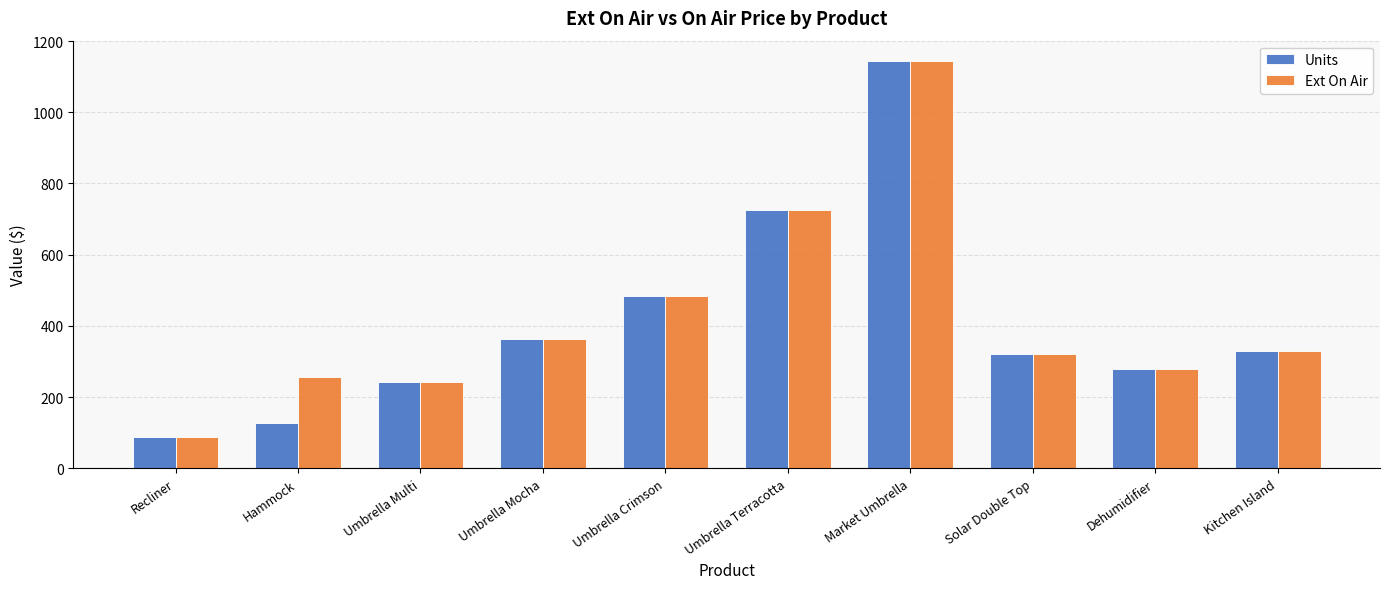

Between Hammock and Market Umbrella, which series saw the biggest shift?

Units